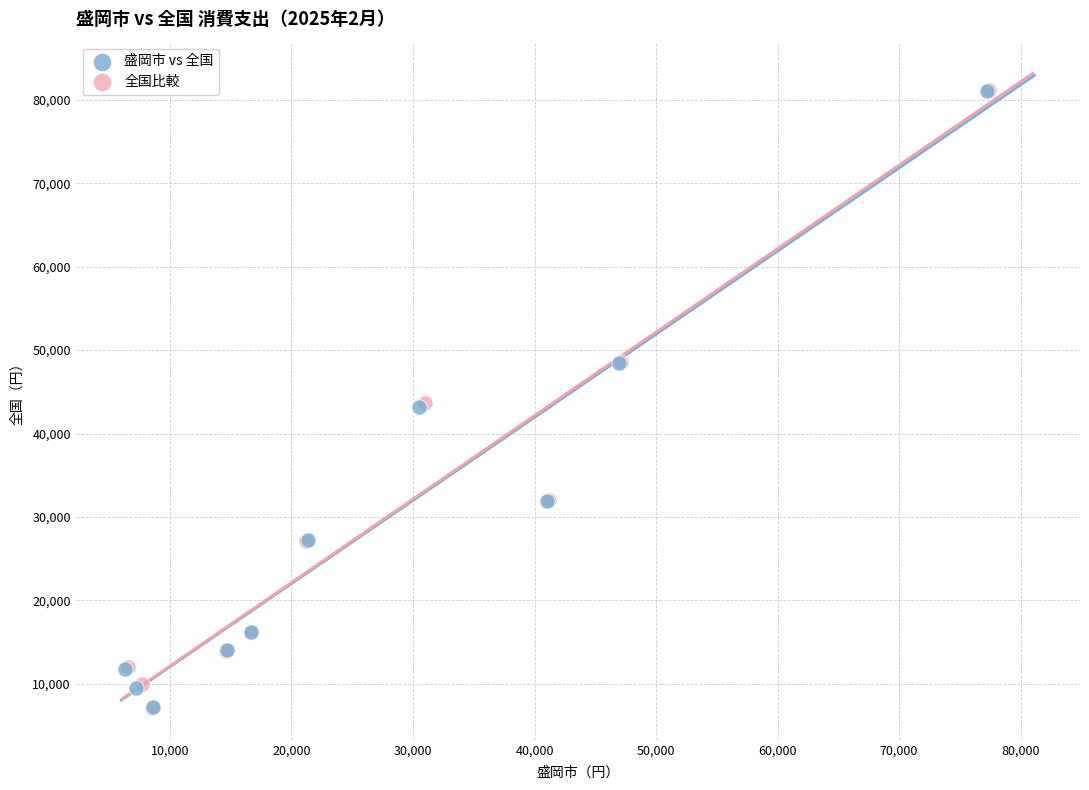

What are all the series names shown in the legend?

盛岡市 vs 全国, 全国比較